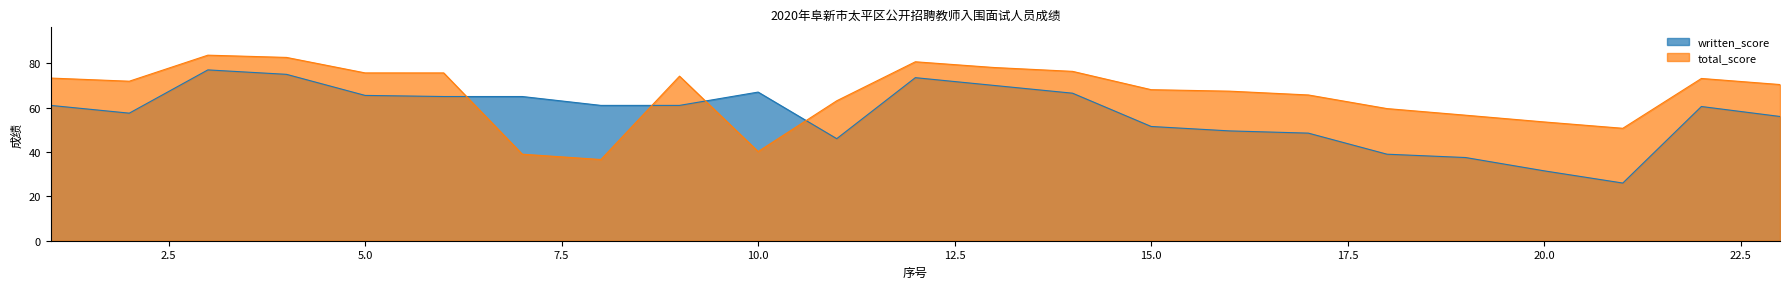

Which category has the lowest value across all series?

21